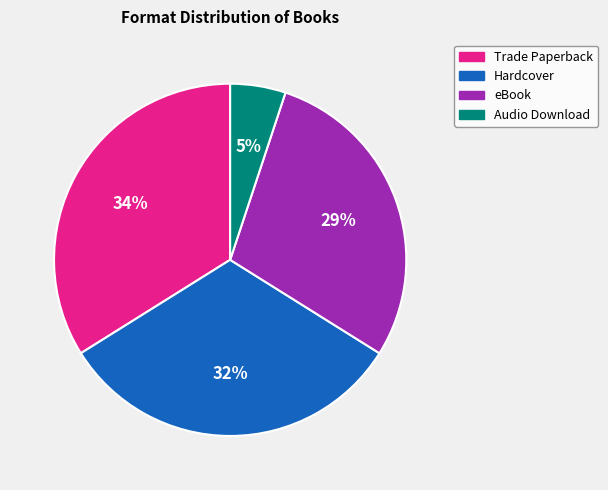

What is the ratio of the value at Hardcover to the value at eBook?

1.1